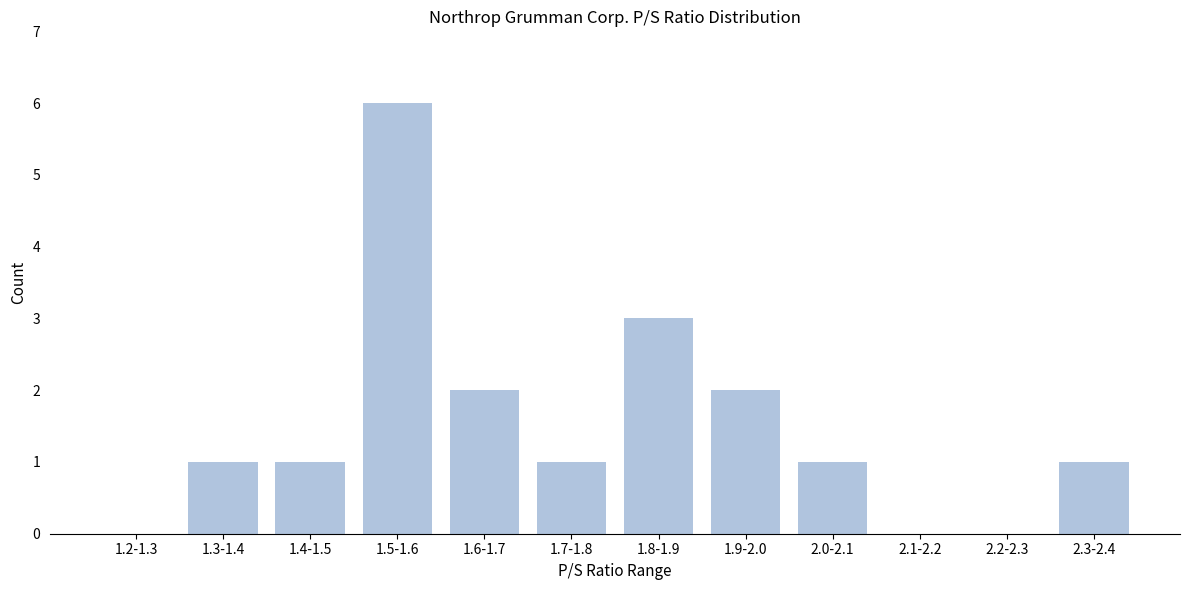

Reading right to left, transcribe all the data shown in this chart.

2.3-2.4=1	2.2-2.3=0	2.1-2.2=0	2.0-2.1=1	1.9-2.0=2	1.8-1.9=3	1.7-1.8=1	1.6-1.7=2	1.5-1.6=6	1.4-1.5=1	1.3-1.4=1	1.2-1.3=0